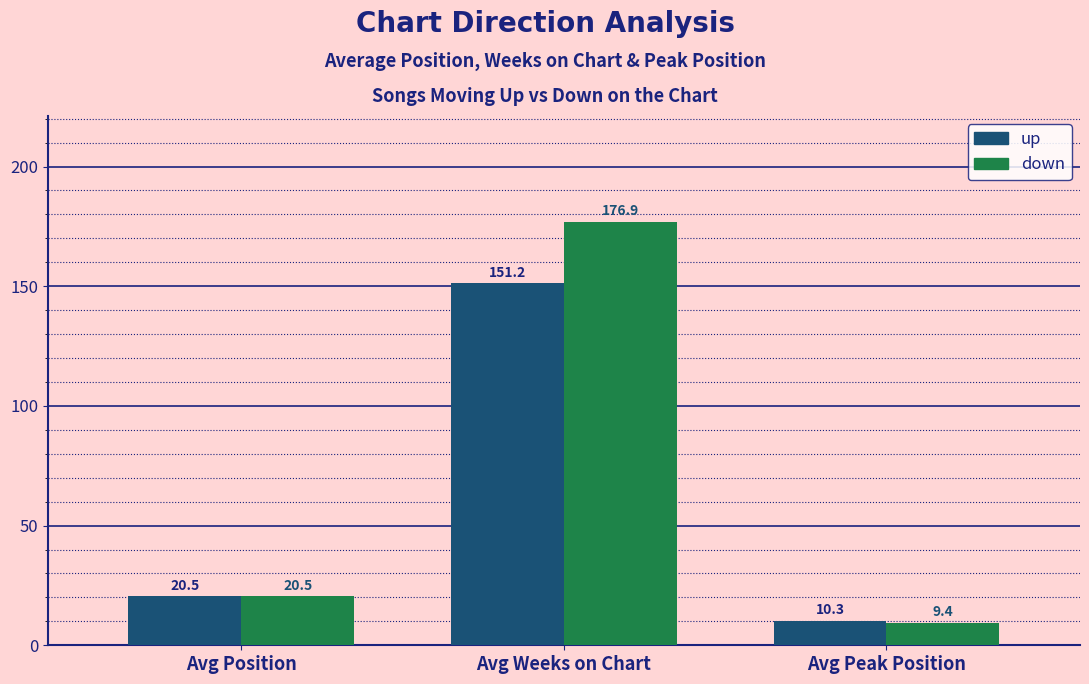

At how many categories does at least one series exceed 169?

1